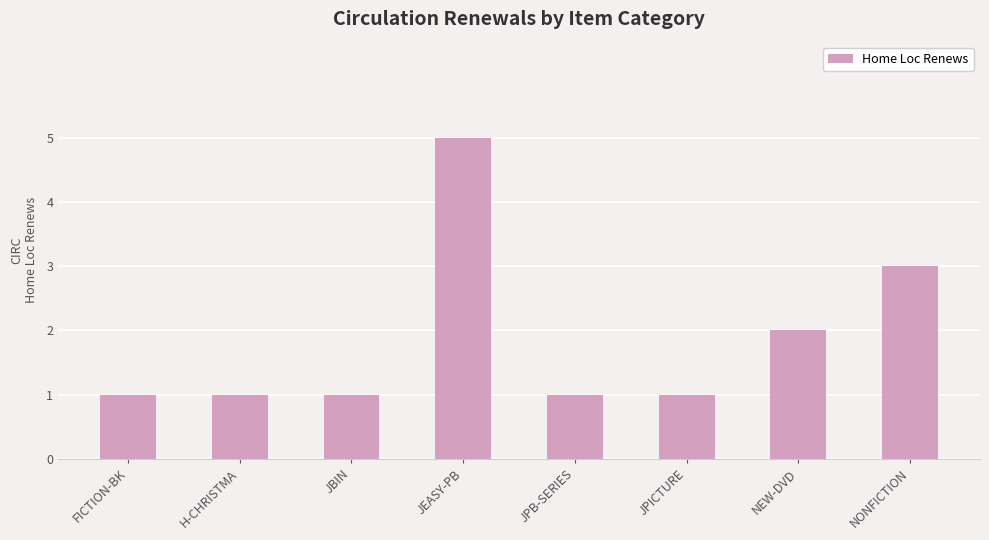

What is the approximate value at JEASY-PB?

5